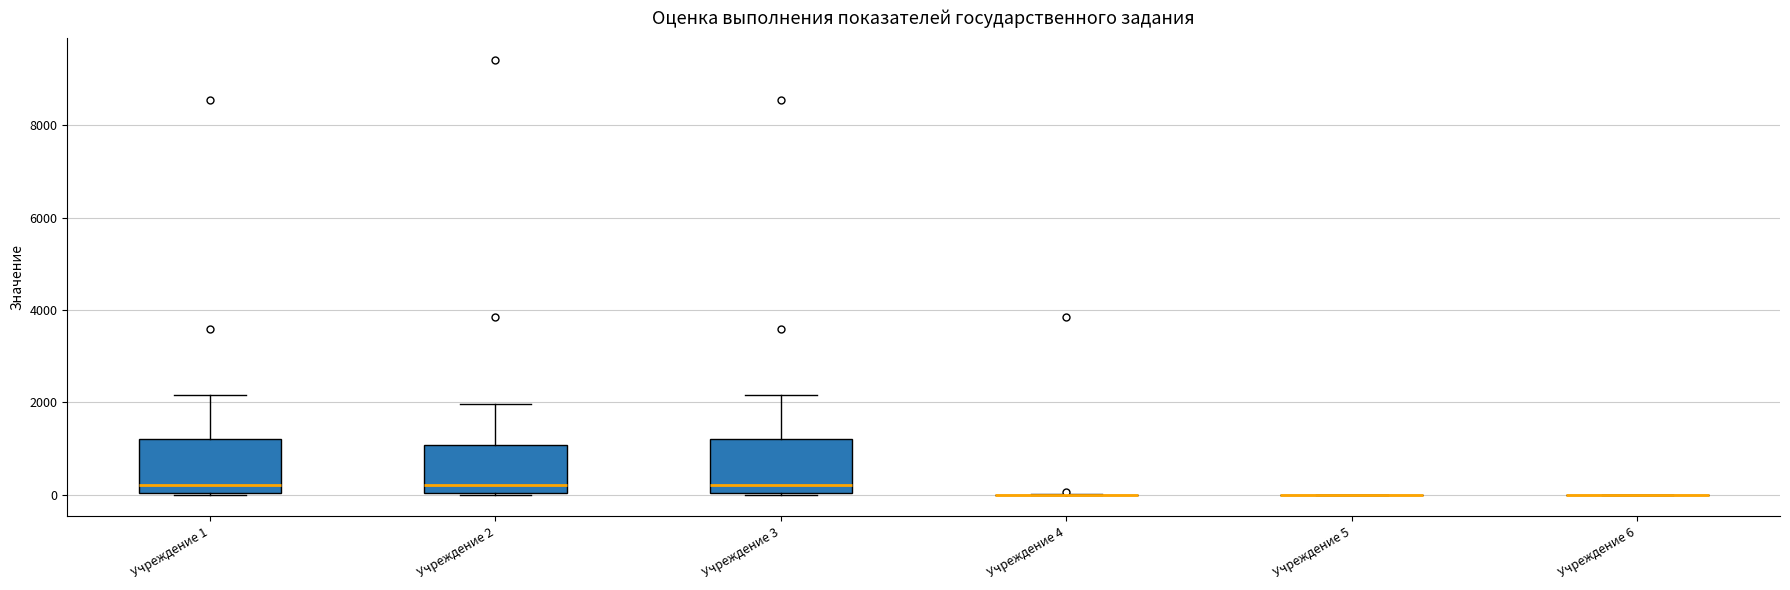

Reading left to right, read every box against the y-axis: the position of its median line, the range the box covers, and the ends of its whiskers. The values are not printed on the chart, so give them approximately, as read against the axis.

Учреждение 1: median 200, box 0 to 1200, whiskers 0 to 2200
Учреждение 2: median 200, box 0 to 1000, whiskers 0 to 2000
Учреждение 3: median 200, box 0 to 1200, whiskers 0 to 2200
Учреждение 4: box collapsed to a line at 0, whiskers 0 to 0
Учреждение 5: box collapsed to a line at 0, whiskers 0 to 0
Учреждение 6: box collapsed to a line at 0, whiskers 0 to 0